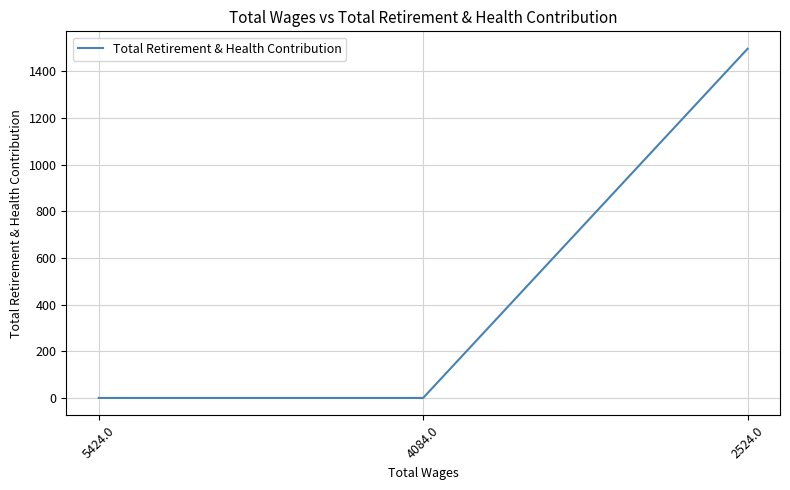

Does the chart have visible grid lines?

Yes